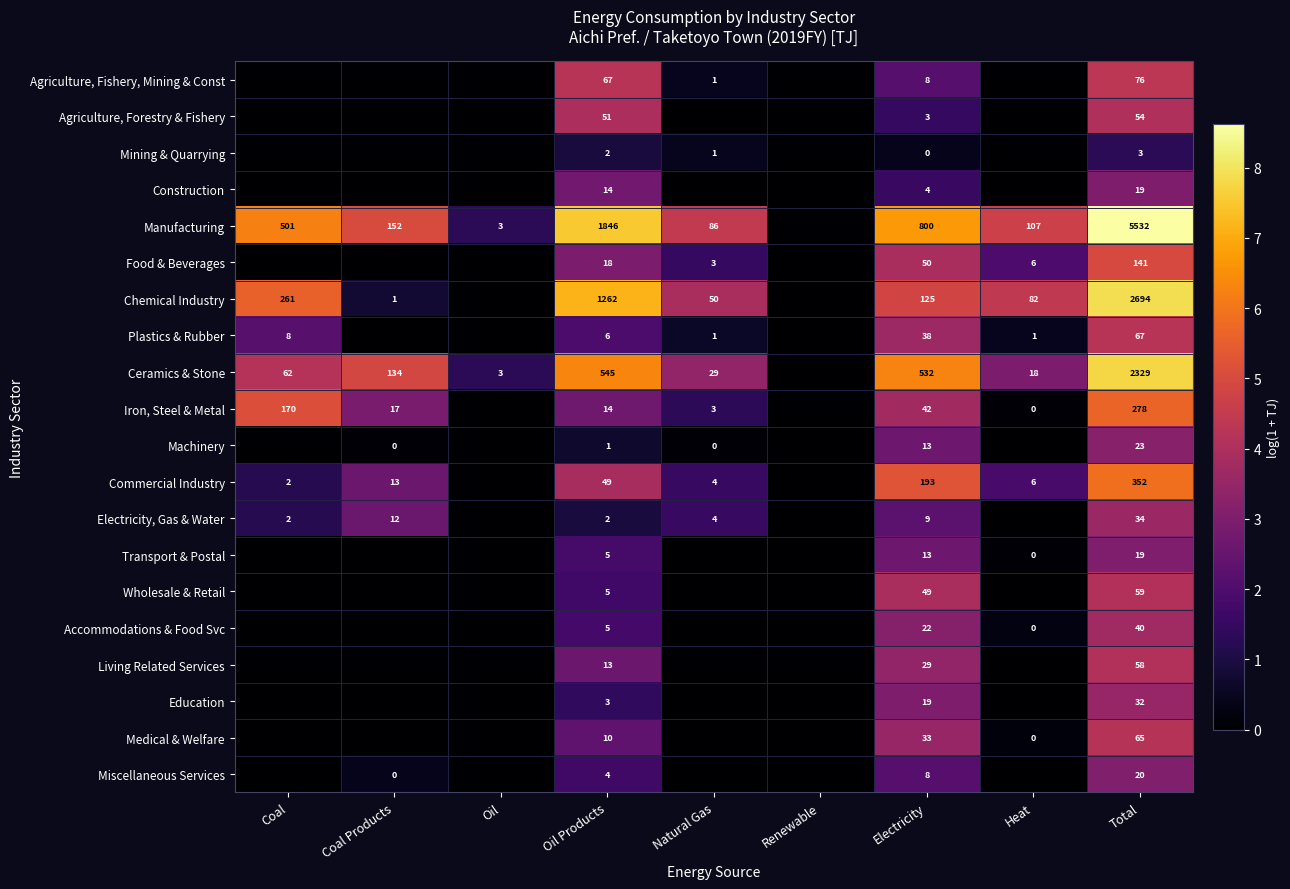

Is it true that Ceramics & Stone equals 3 at Oil?

True